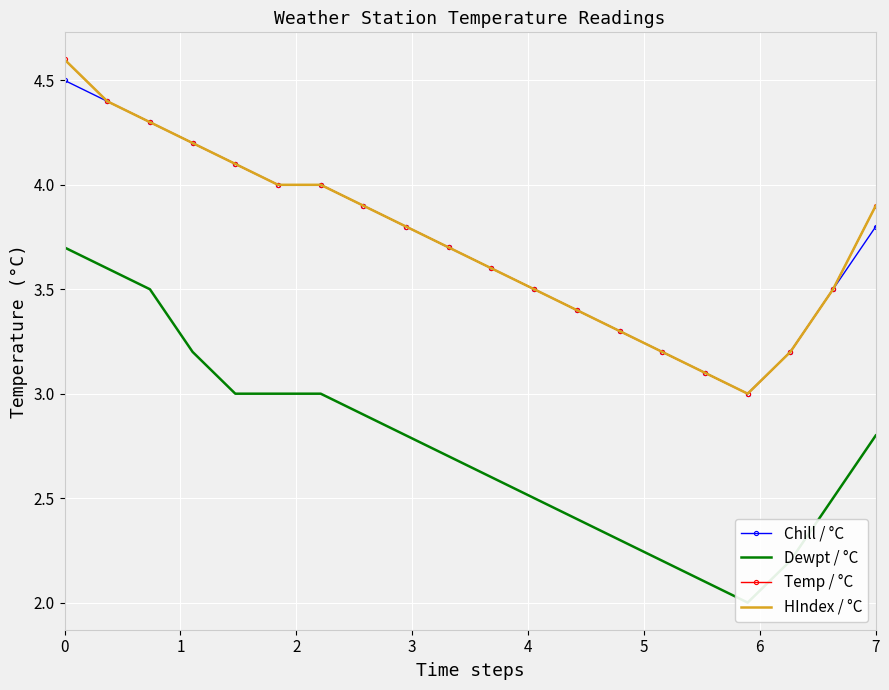

True or false: HIndex / °C and Chill / °C intersect in this chart.

False